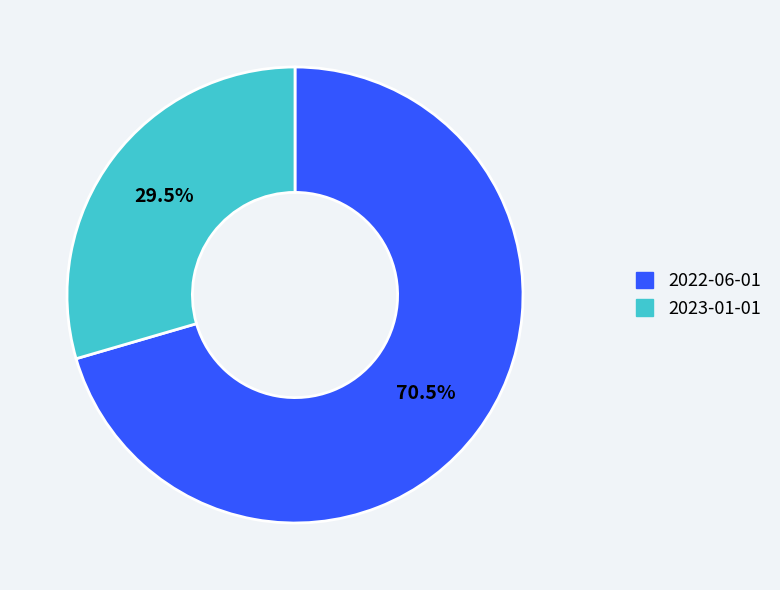

Is the sum of 2023-01-01 and 2022-06-01 greater than half?

Yes